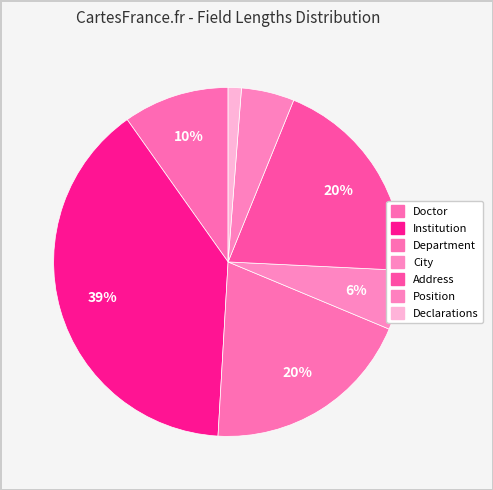

To the nearest percent, what percentage of the pie is Doctor?

10%